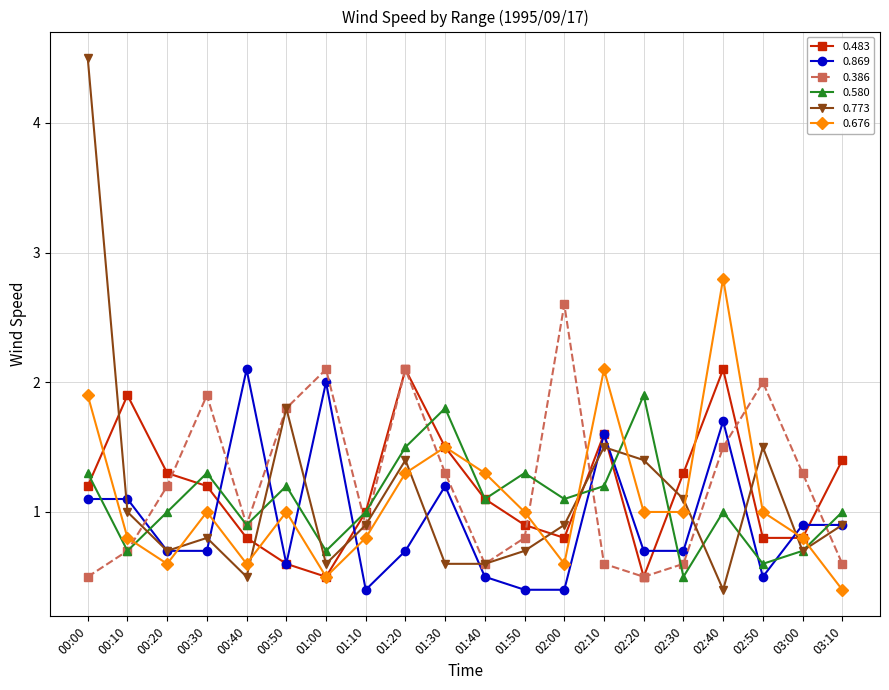

The value of 0.580 at 02:00 is 1.1. True or false?

True